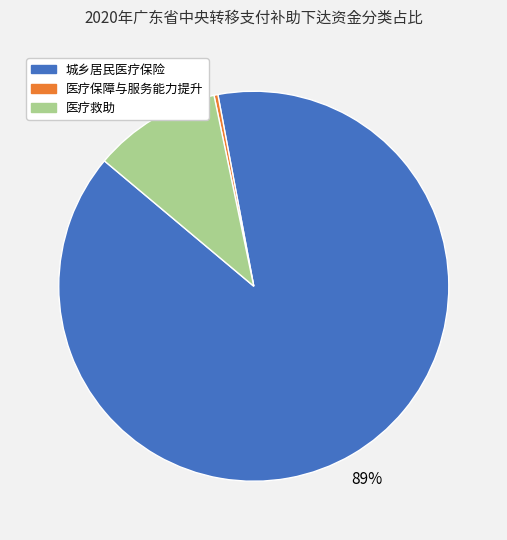

To the nearest percent, what portion does 医疗救助 represent?

11%